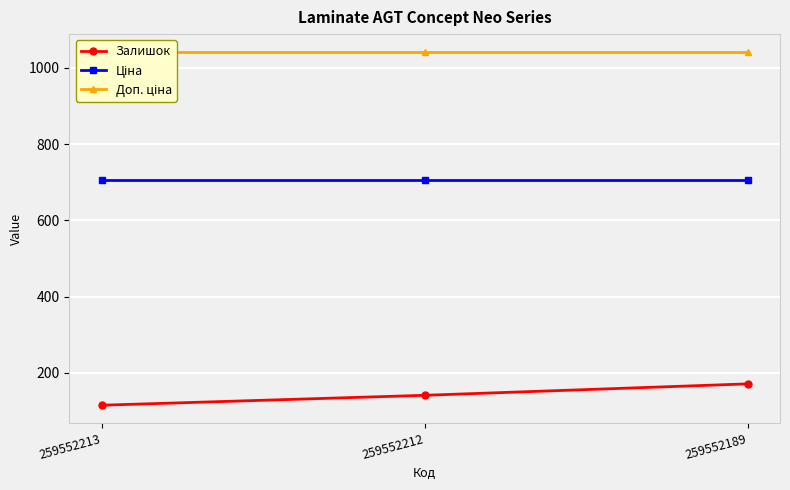

How many lines are shown in the chart?

3